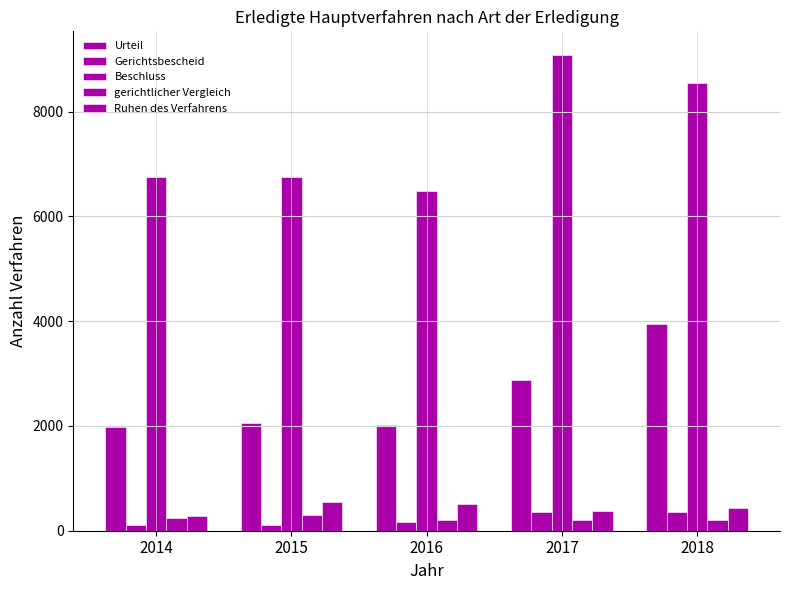

The value of Urteil at 2015 is 2969. True or false?

False